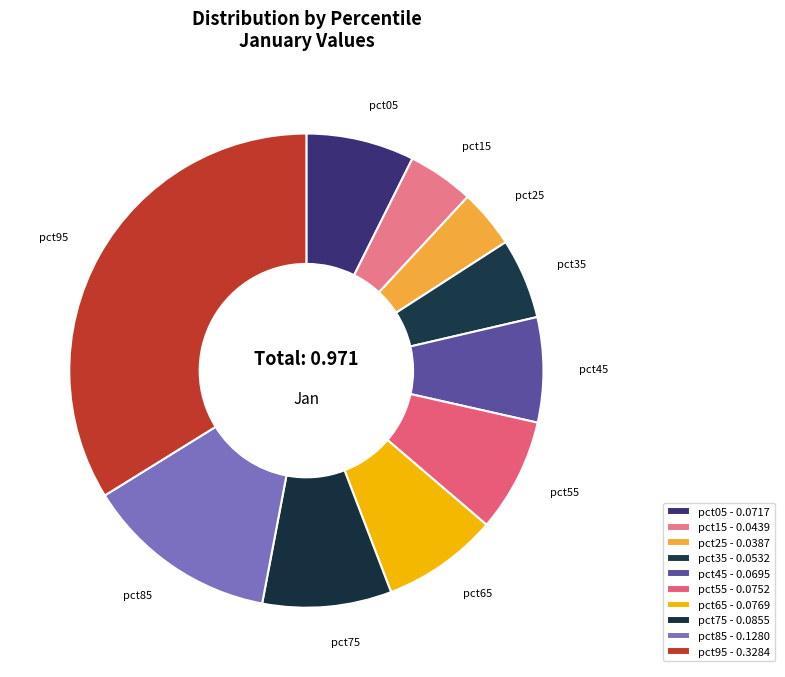

Which has a higher value, pct85 or pct45?

pct85